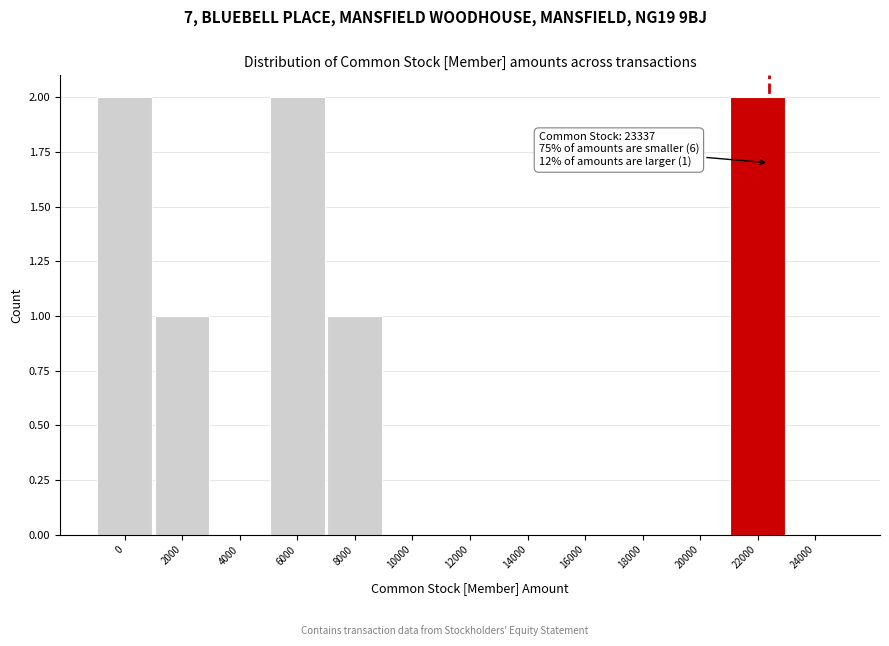

Reading left to right, list all the values displayed in this chart.

0=2	2000=1	4000=0	6000=2	8000=1	10000=0	12000=0	14000=0	16000=0	18000=0	20000=0	22000=2	24000=0